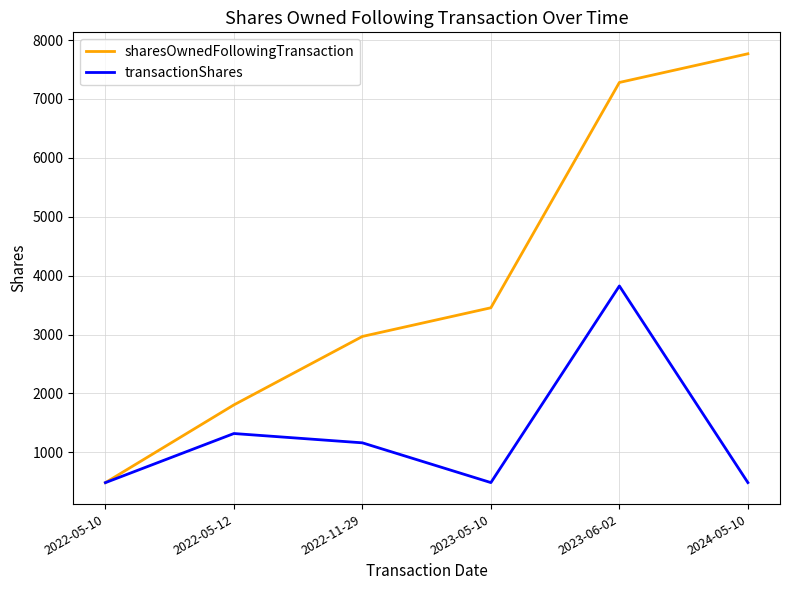

What is the greatest value displayed?

7767